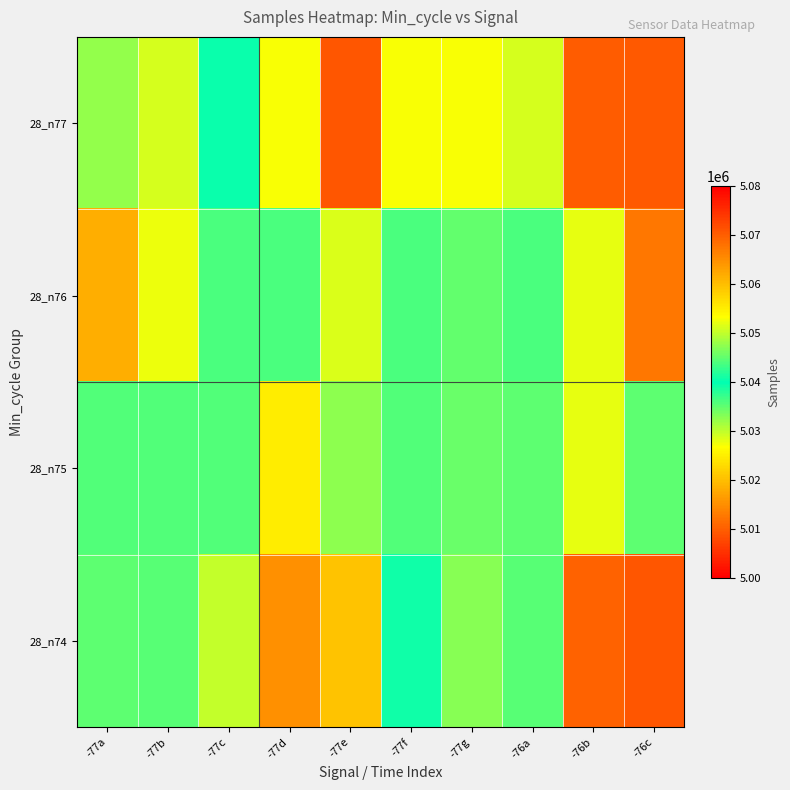

How many distinct data groups are displayed?

4